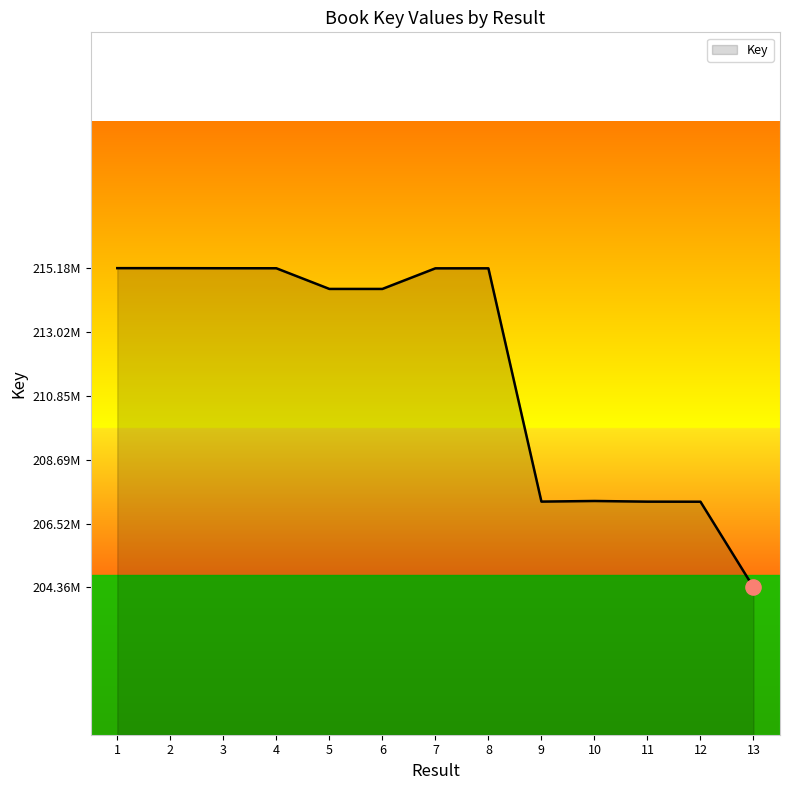

Which has a higher value, 8 or 1?

1